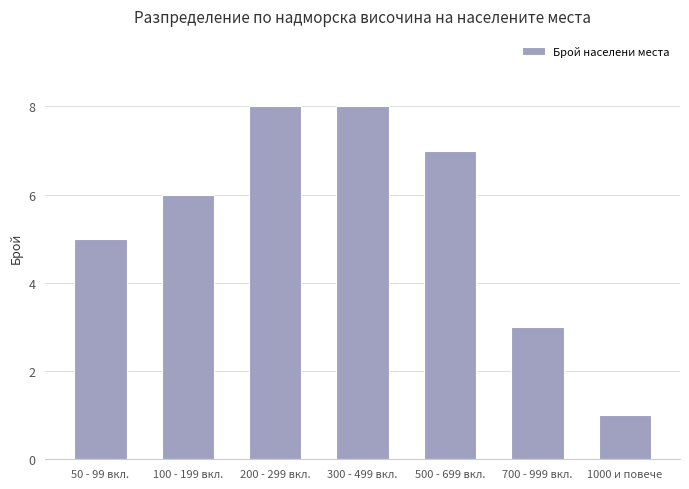

True or false: the data shows 8 at 200 - 299 вкл..

True